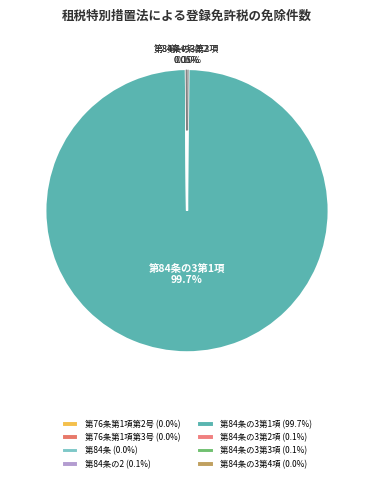

Which slice is the smallest?

第84条